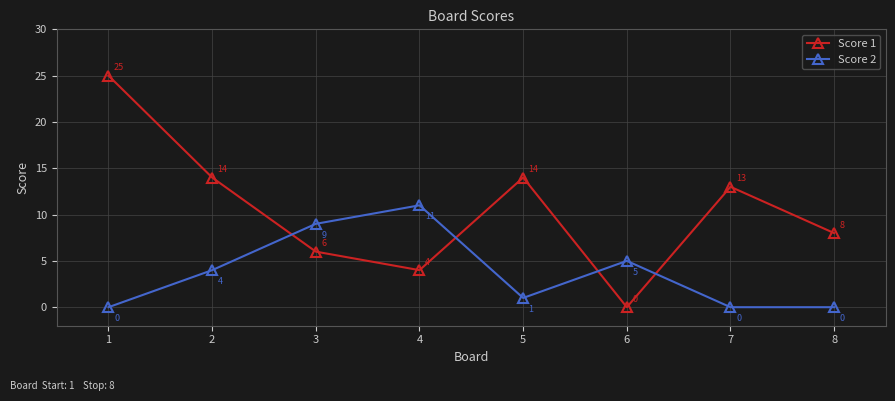

Where is Score 2 nearest to the value 5?

6